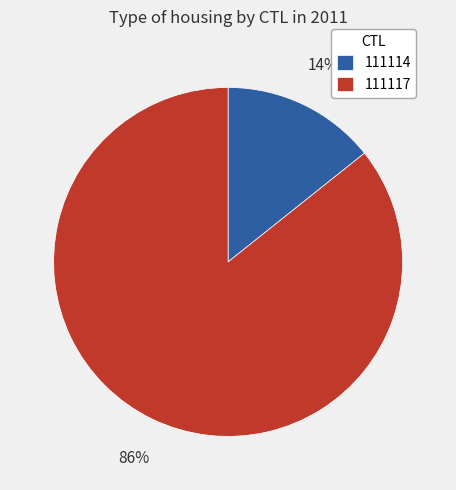

To the nearest percent, what is the combined percentage of 111114 and 111117?

100%